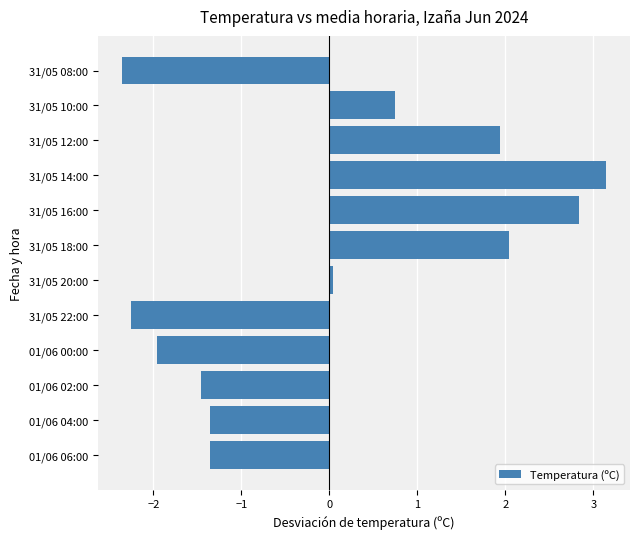

What is the difference between the second highest and minimum values?

5.2